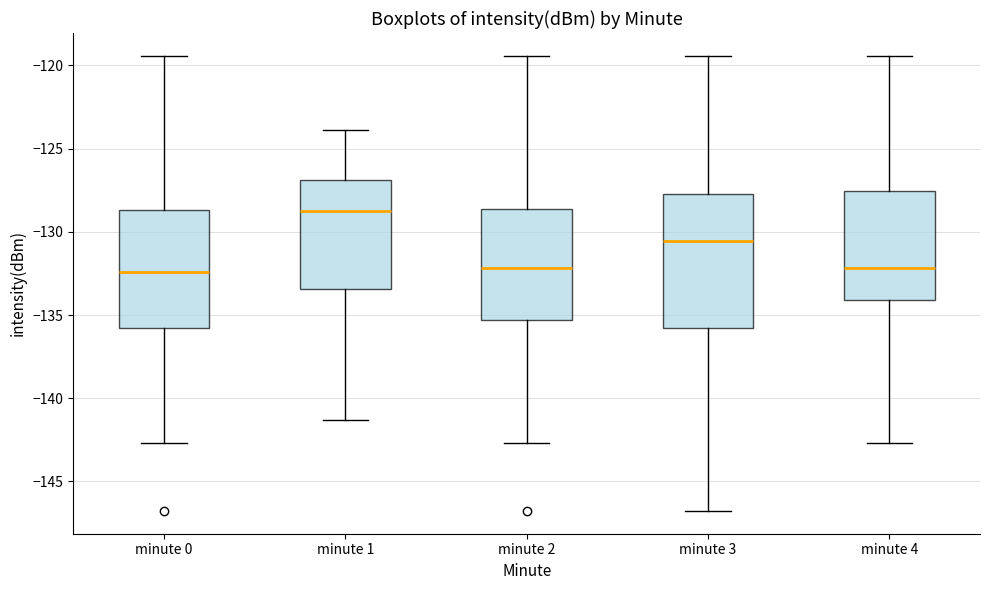

Which box is the tallest, from its lower edge to its upper edge?

minute 3